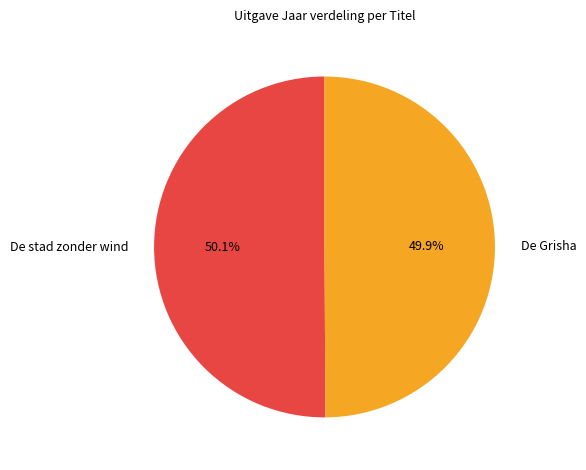

Approximately how many times larger is the value at De stad zonder wind compared to De Grisha?

1.0